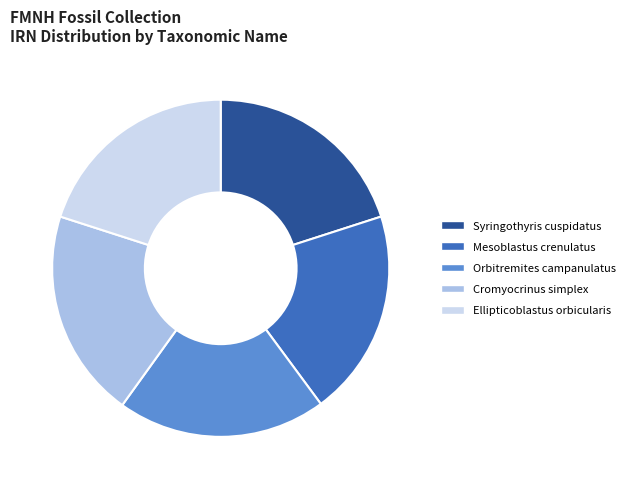

Approximately how many times larger is the value at Orbitremites campanulatus compared to Ellipticoblastus orbicularis?

1.0